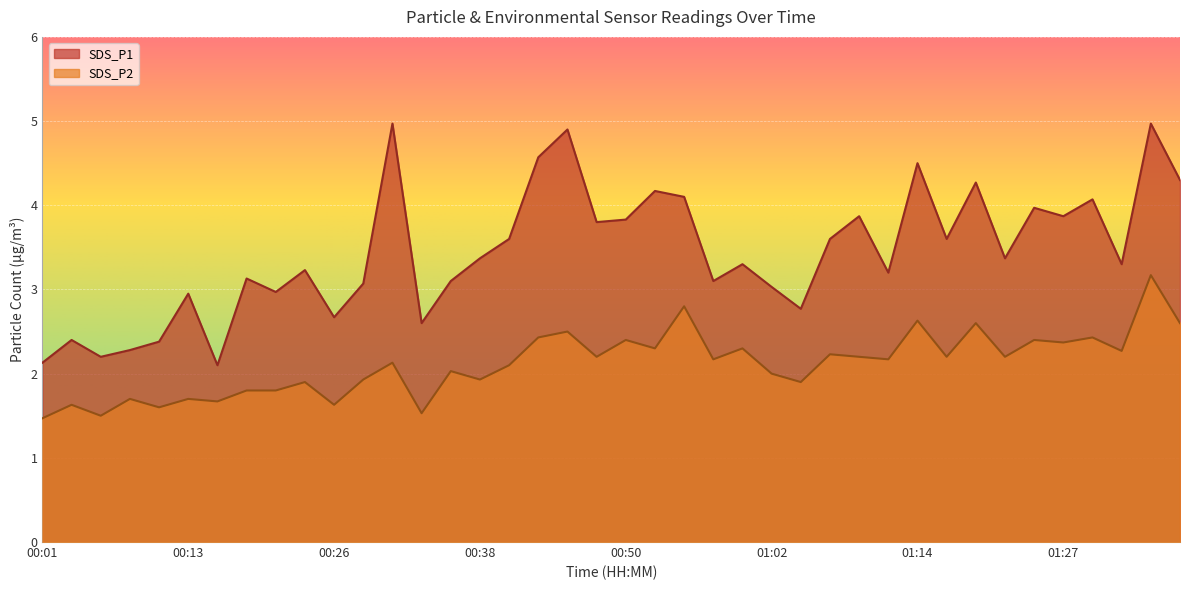

Reading left to right, extract all data points from this chart.

SDS_P1: 2.1	2.4	2.2	2.3	2.4	3.0	2.1	3.1	3.0	3.2	2.7	3.1	5.0	2.6	3.1	3.4	3.6	4.6	4.9	3.8	3.8	4.2	4.1	3.1	3.3	3.0	2.8	3.6	3.9	3.2	4.5	3.6	4.3	3.4	4.0	3.9	4.1	3.3	5.0	4.3
SDS_P2: 1.5	1.6	1.5	1.7	1.6	1.7	1.7	1.8	1.8	1.9	1.6	1.9	2.1	1.5	2.0	1.9	2.1	2.4	2.5	2.2	2.4	2.3	2.8	2.2	2.3	2.0	1.9	2.2	2.2	2.2	2.6	2.2	2.6	2.2	2.4	2.4	2.4	2.3	3.2	2.6